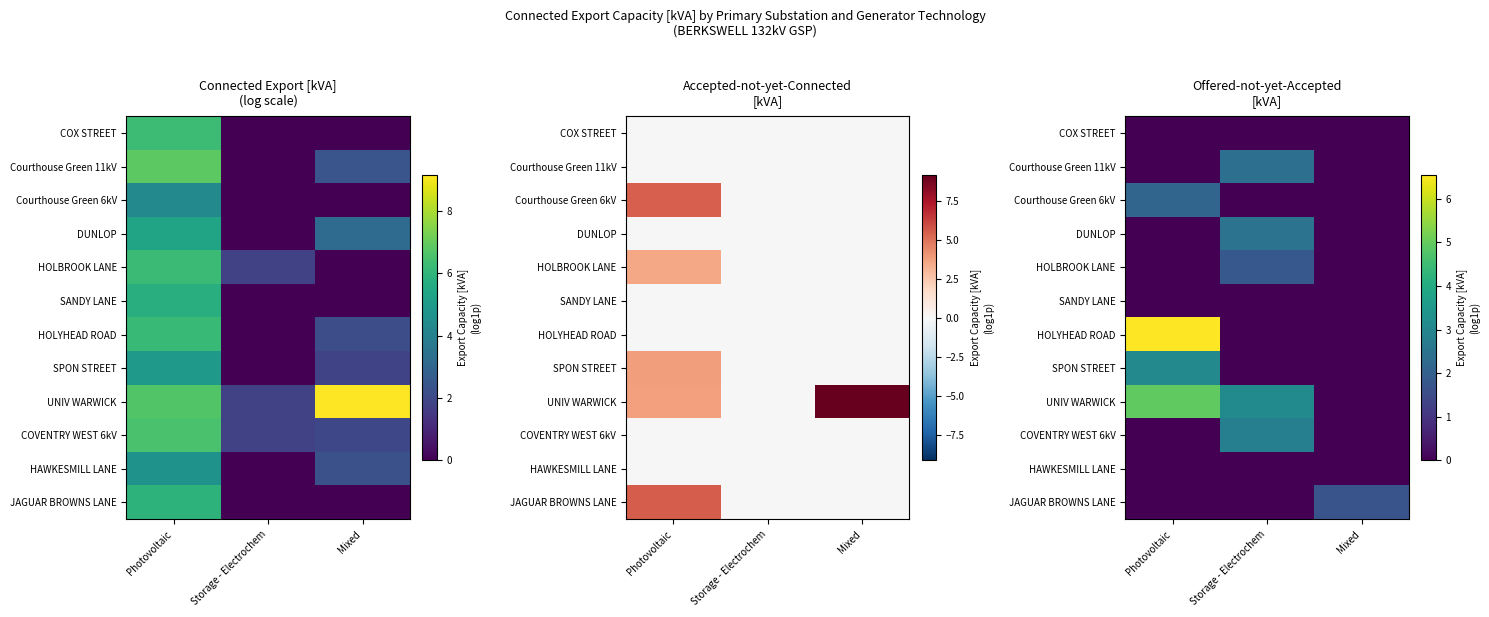

The value of COVENTRY WEST 6kV at Photovoltaic is 1.5. True or false?

False